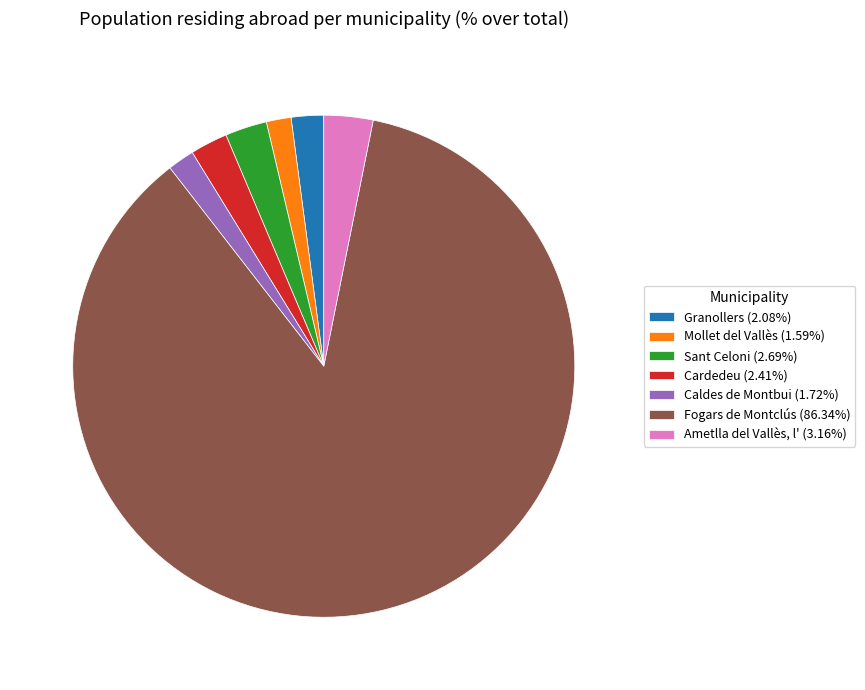

Is the sum of Cardedeu (2.41%) and Ametlla del Vallès, l' (3.16%) greater than half?

No